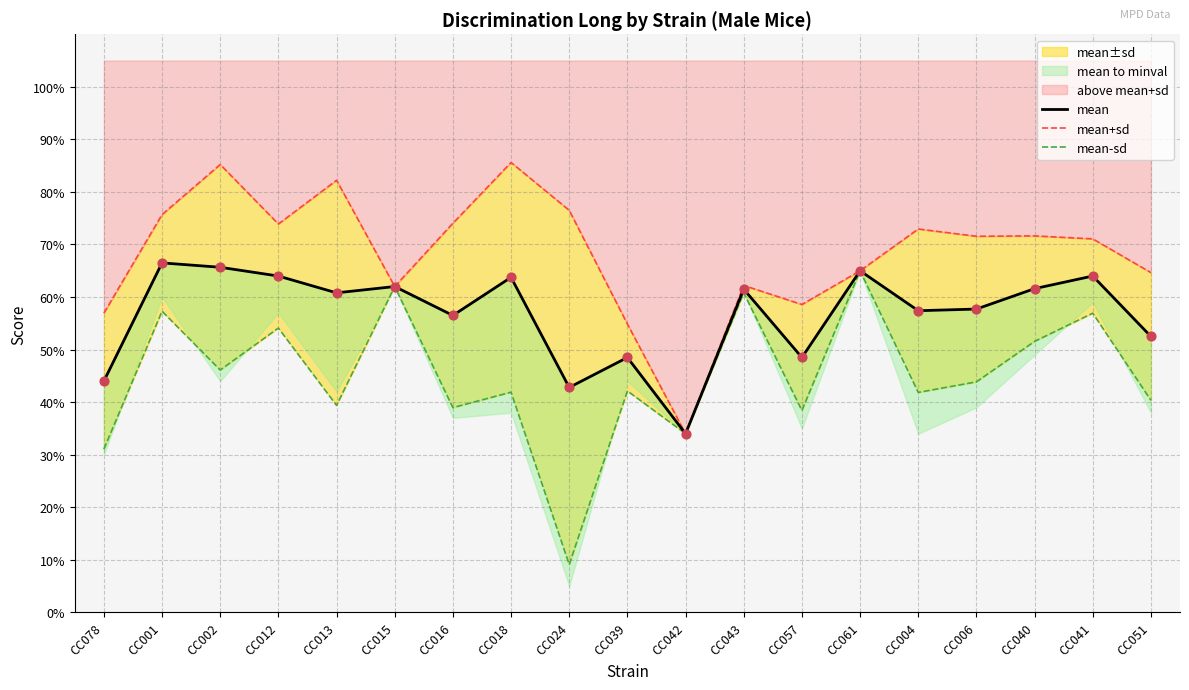

What is the total value across all series at CC015?

1.9